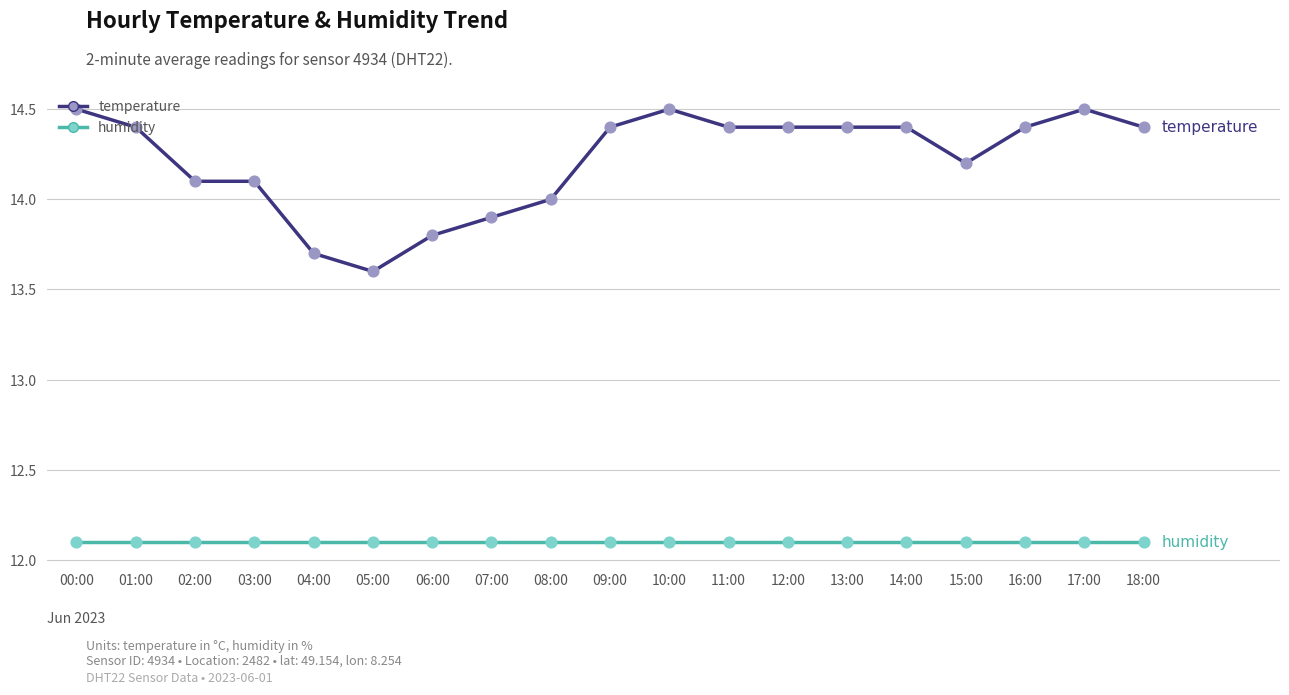

Which series has the largest total across all categories?

temperature